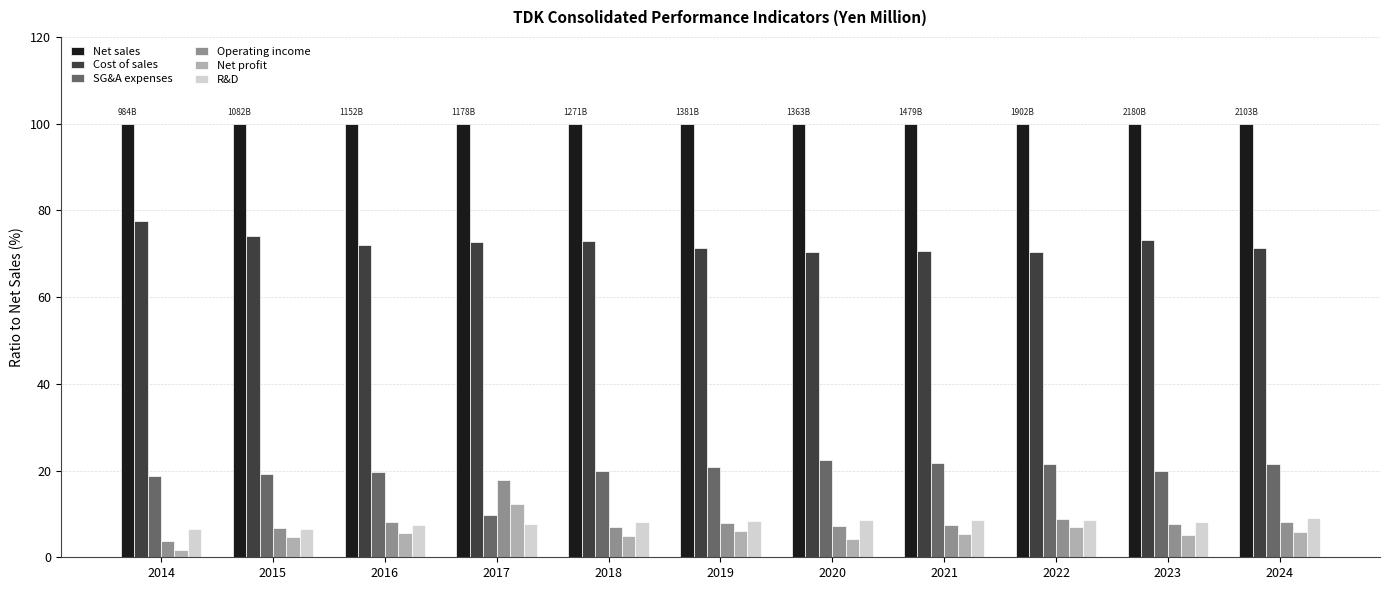

What is the difference between the highest and lowest values at 2023?

94.8